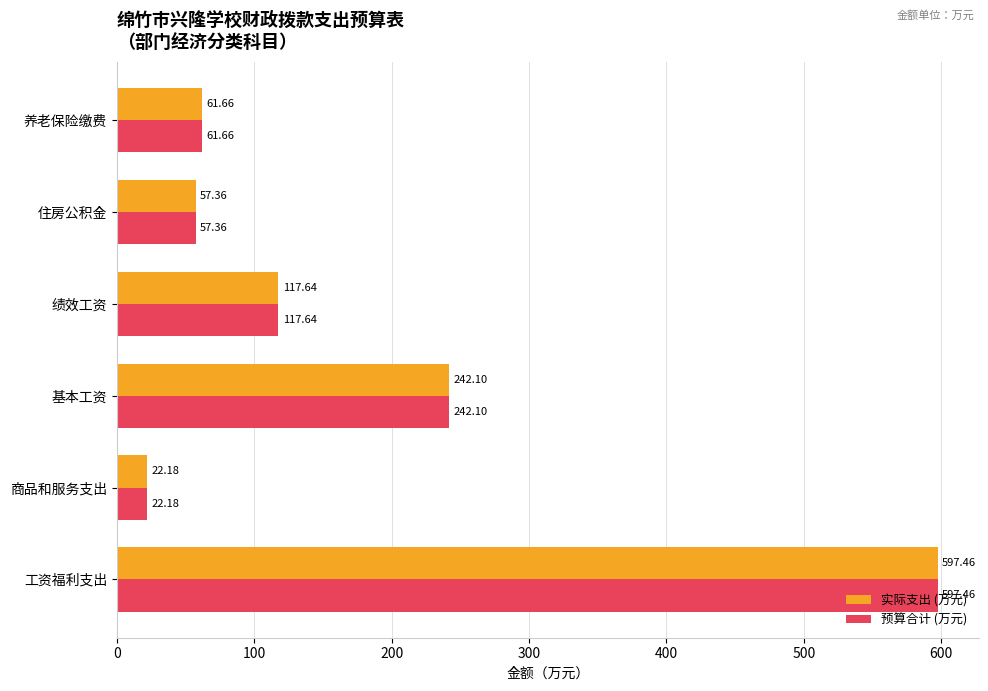

What is the average value of the 预算合计 (万元) series?

183.1